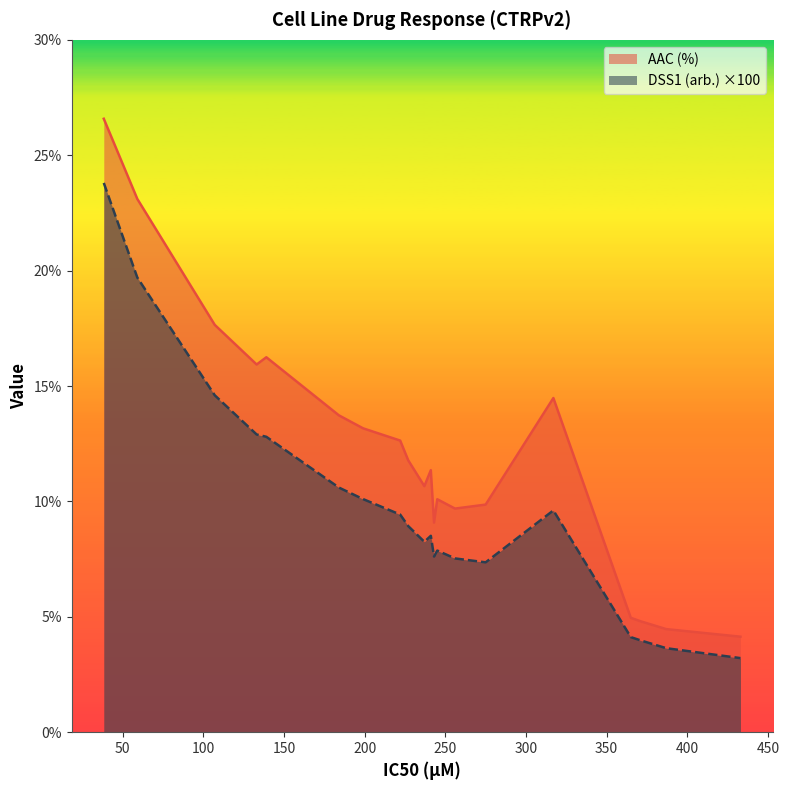

Which series has the largest range (max minus min)?

AAC (%)